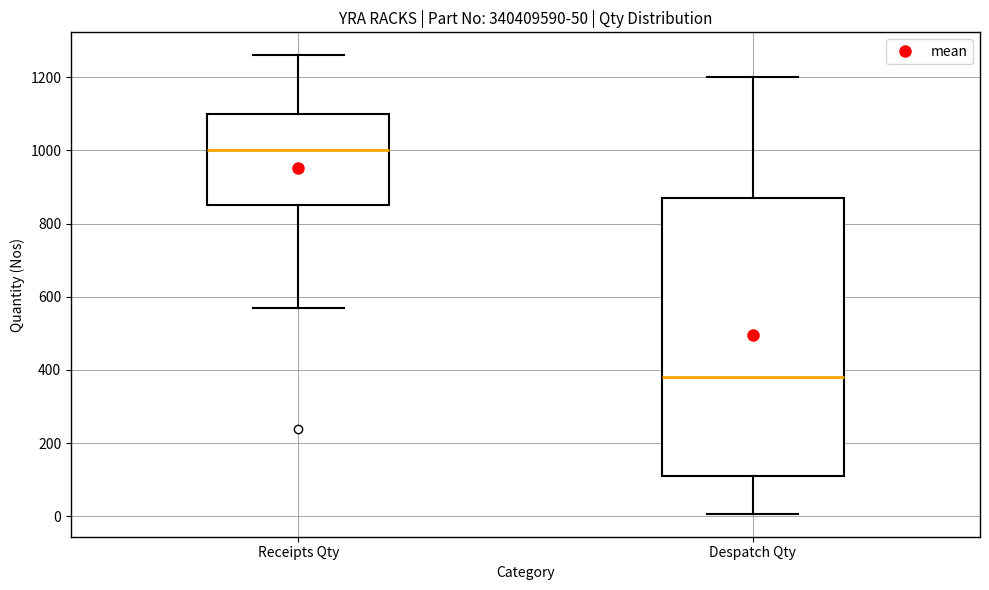

Which box's median line is the highest?

Receipts Qty